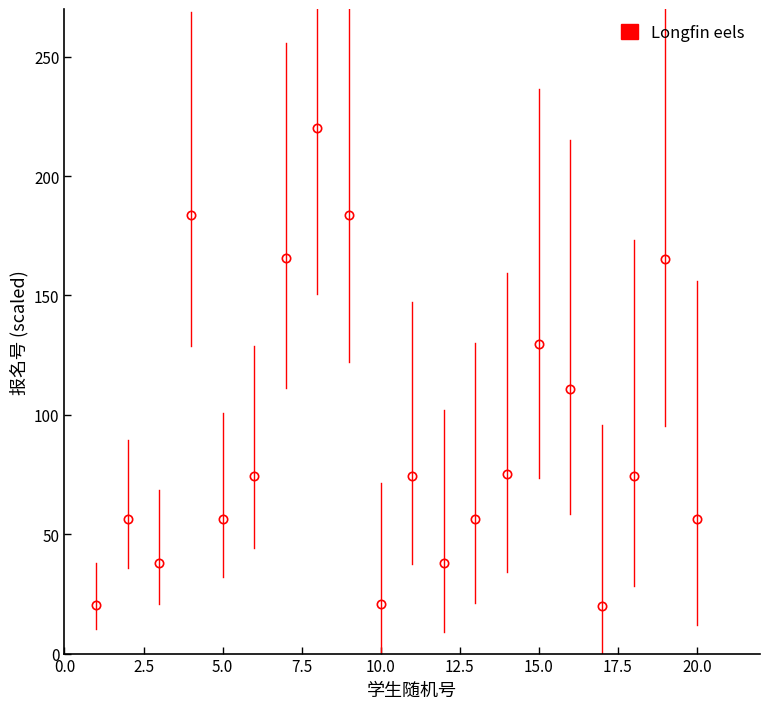

How many points are higher than both their immediate neighbors (excluding endpoints)?

6